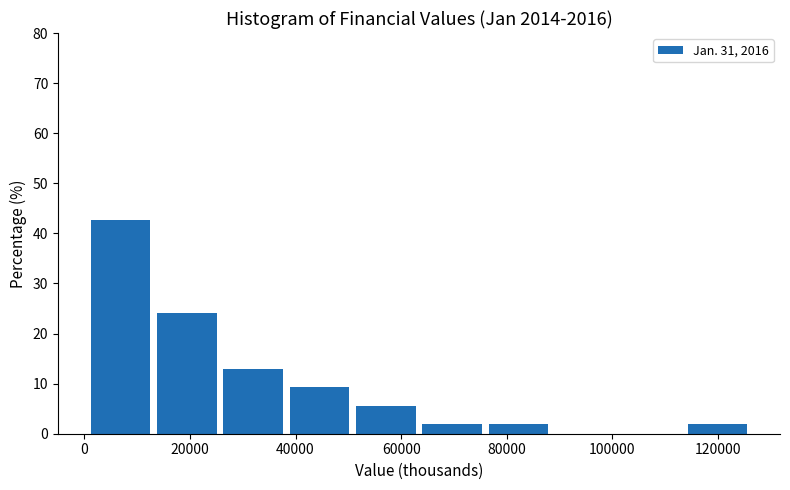

Reading left to right, transcribe this chart: for each bar, give the range it covers on the x-axis and its height. Neither the bar edges nor the heights are printed on the chart, so give them approximately, as read against the axes.

2000 to 14000: 43
14000 to 26000: 24
26000 to 38000: 13
38000 to 52000: 9
52000 to 64000: 6
64000 to 76000: 2
76000 to 90000: 2
90000 to 102000: 0
102000 to 114000: 0
114000 to 126000: 2